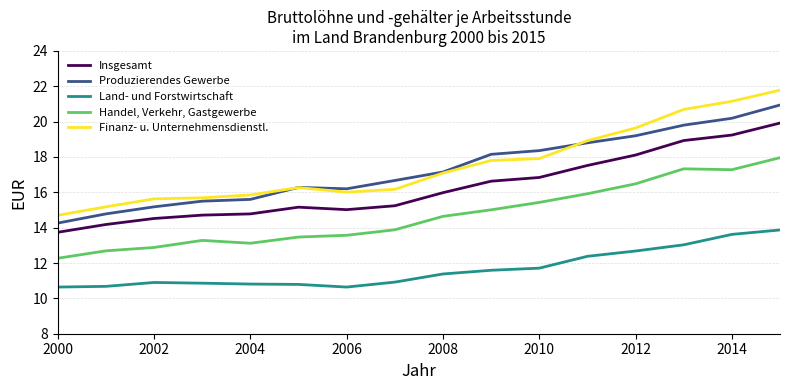

What is the sum of all Handel, Verkehr, Gastgewerbe values?

235.2